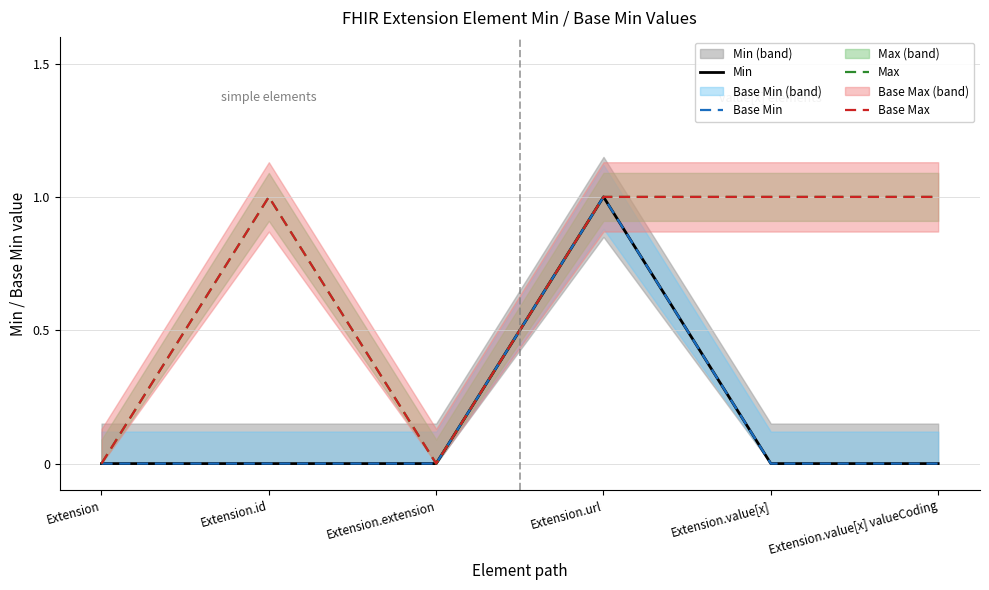

Which category has the highest value across all series?

Extension.url